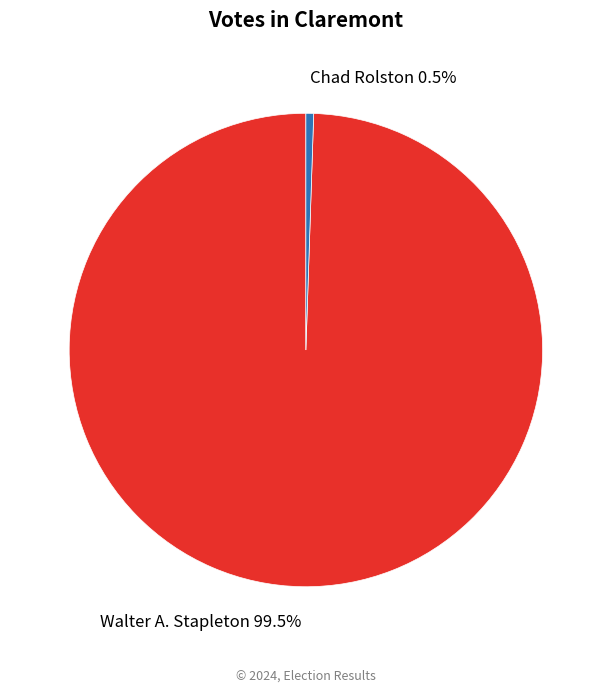

Rank the categories by value from highest to lowest.

Walter A. Stapleton, Chad Rolston